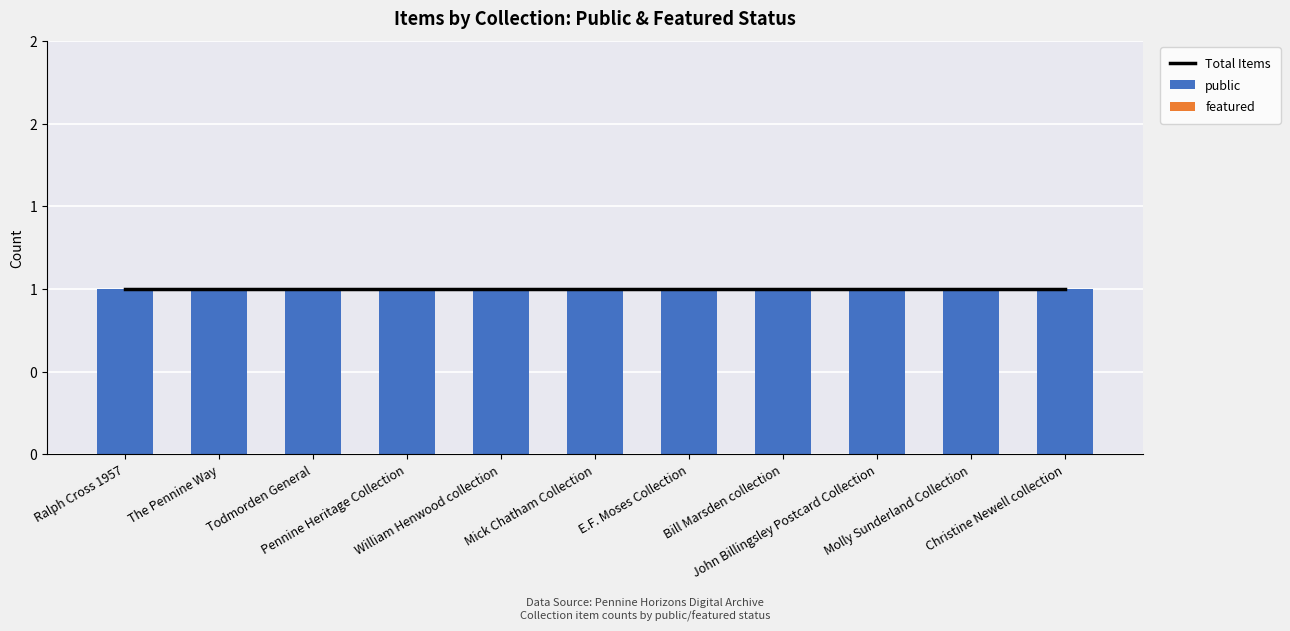

What is the total value across all series at Todmorden General?

2